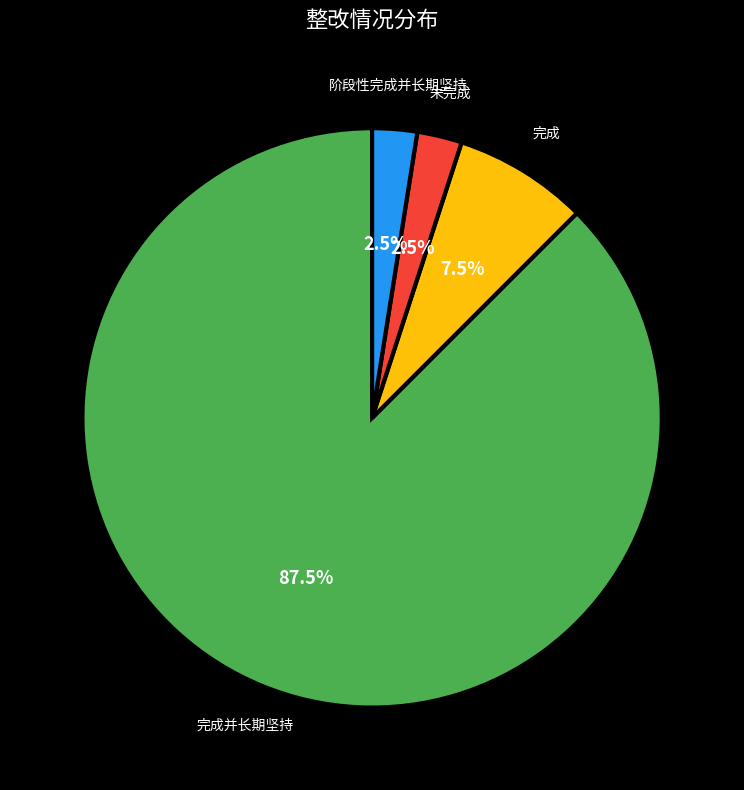

What is the ratio of the value at 完成并长期坚持 to the value at 完成?

11.7